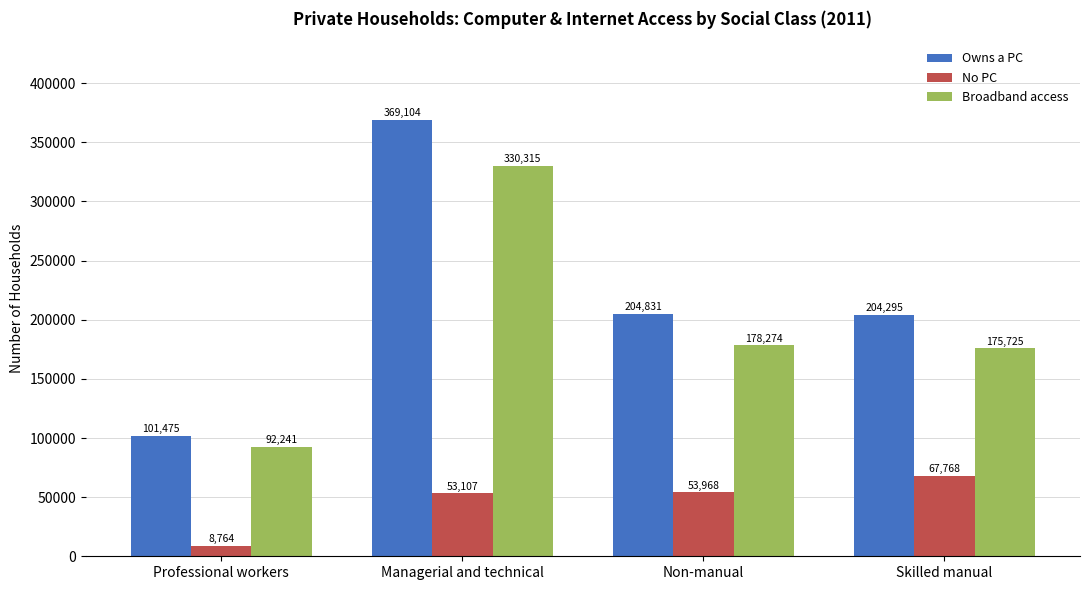

Reading left to right, what are all the values shown in this chart?

Owns a PC: Professional workers=101475	Managerial and technical=369104	Non-manual=204831	Skilled manual=204295
No PC: Professional workers=8764	Managerial and technical=53107	Non-manual=53968	Skilled manual=67768
Broadband access: Professional workers=92241	Managerial and technical=330315	Non-manual=178274	Skilled manual=175725